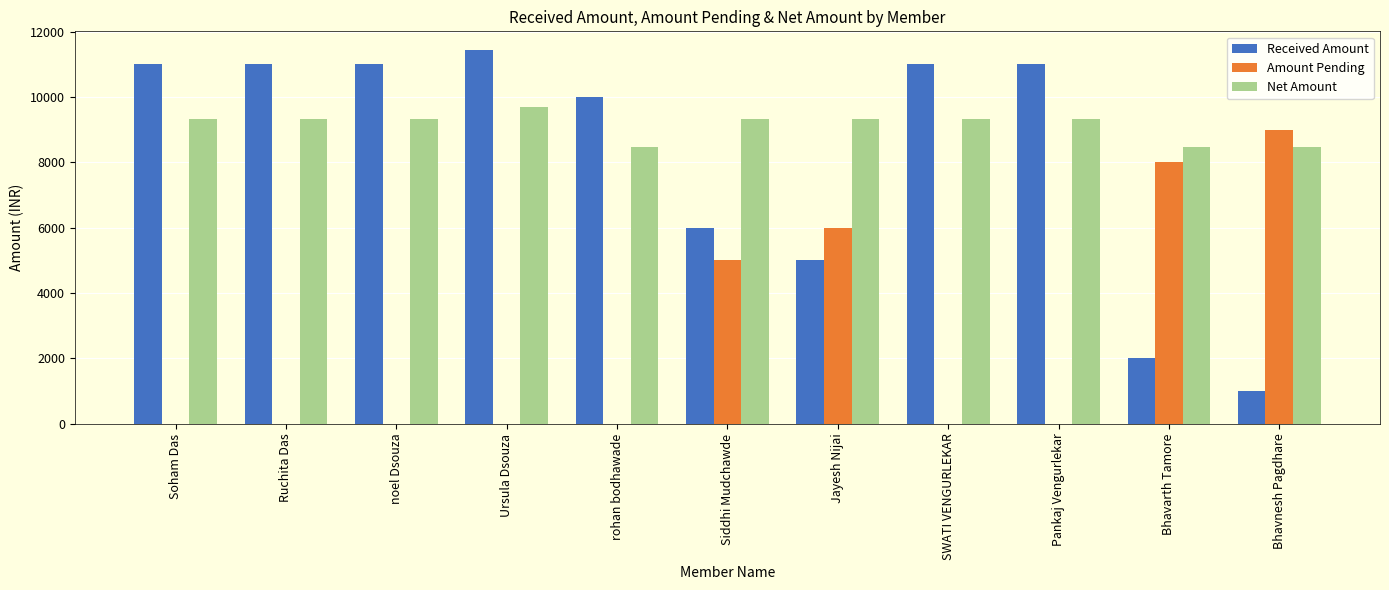

Reading right to left, list all the values displayed in this chart.

Received Amount: 1000.0	2000.0	11000.0	11000.0	5000.0	6000.0	10000.0	11440.0	11000.0	11000.0	11000.0
Amount Pending: 9000.0	8000.0	0.0	0.0	6000.0	5000.0	0.0	0.0	0.0	0.0	0.0
Net Amount: 8474.6	8474.6	9322.0	9322.0	9322.0	9322.0	8474.6	9694.9	9322.0	9322.0	9322.0